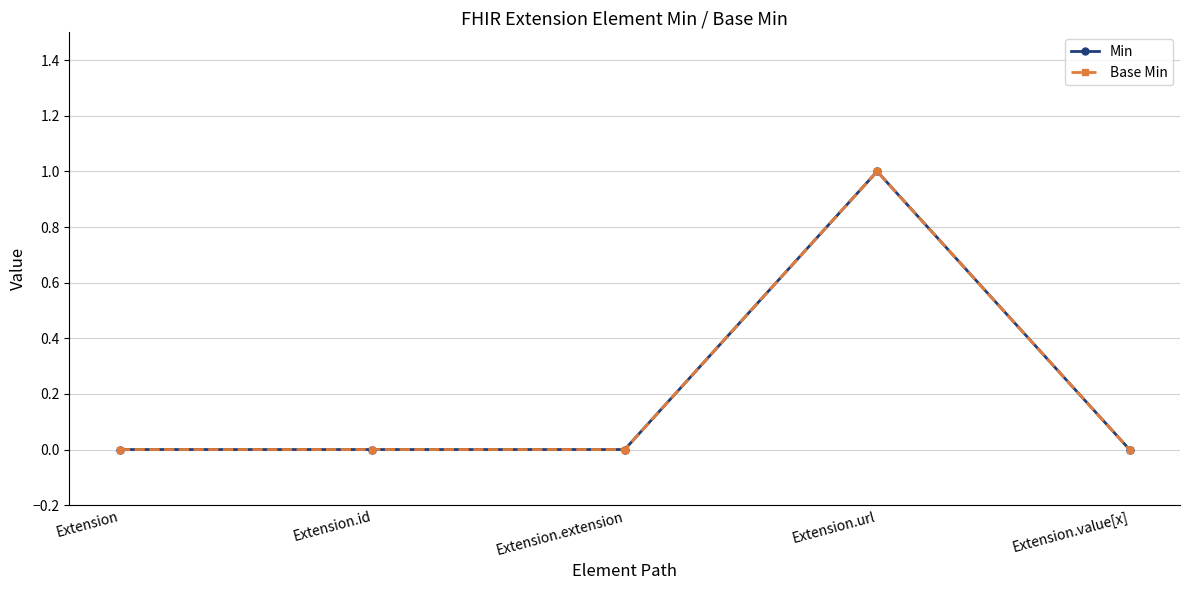

Which series has the largest range (max minus min)?

Min